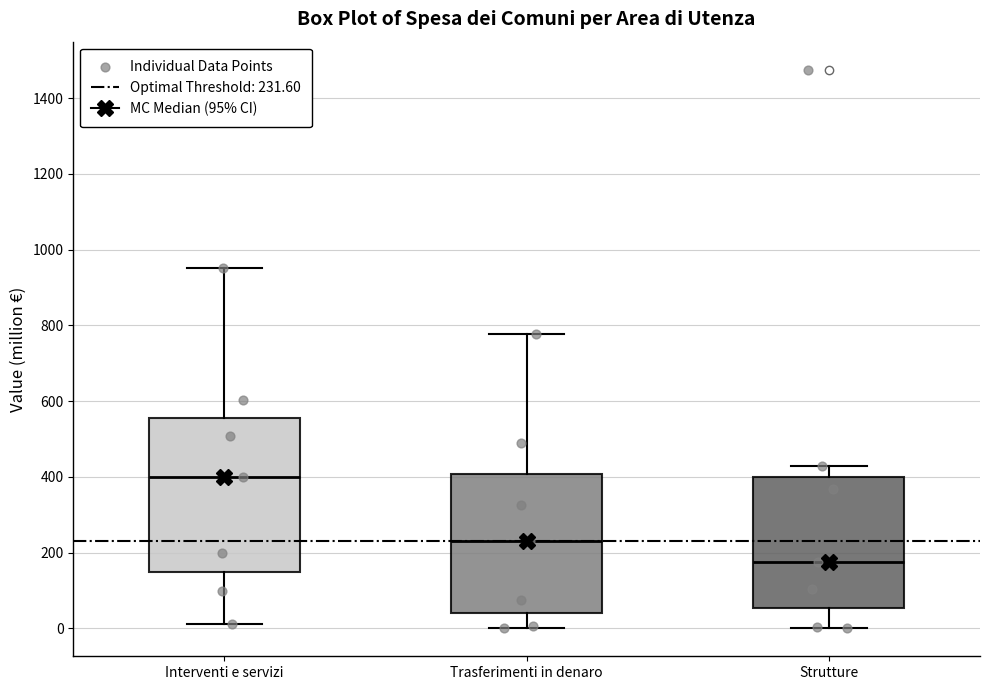

Where is the upper edge of the box for Strutture on the y-axis? The values are not printed on the chart, so give them approximately, as read against the axis.

400